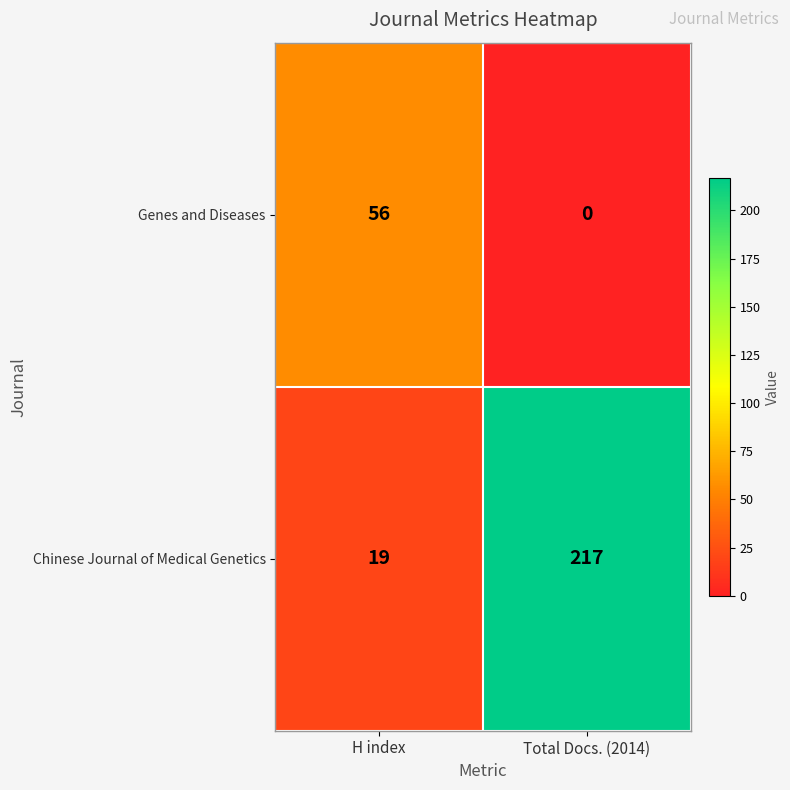

Reading left to right, what are all the values shown in this chart?

Genes and Diseases: H index=56	Total Docs. (2014)=0
Chinese Journal of Medical Genetics: H index=19	Total Docs. (2014)=217